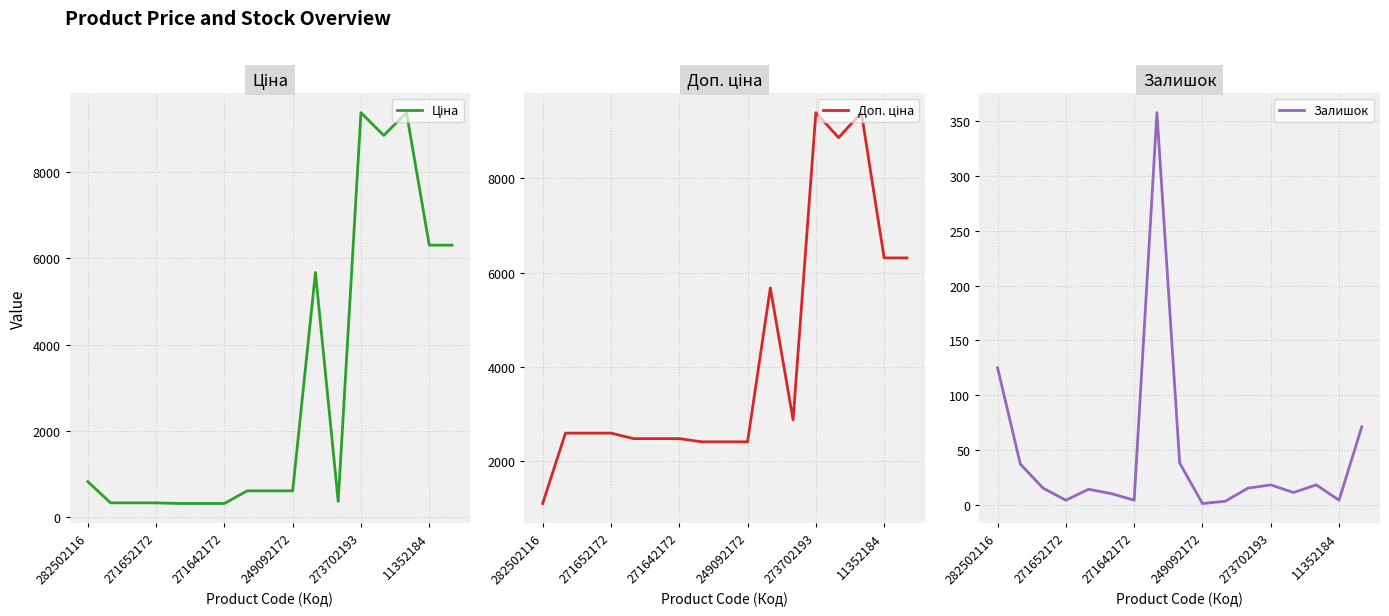

Where is the first local minimum for Ціна?

11